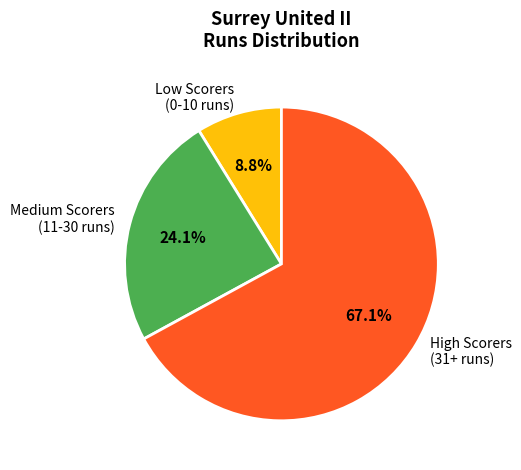

How many slices are in this pie chart?

3